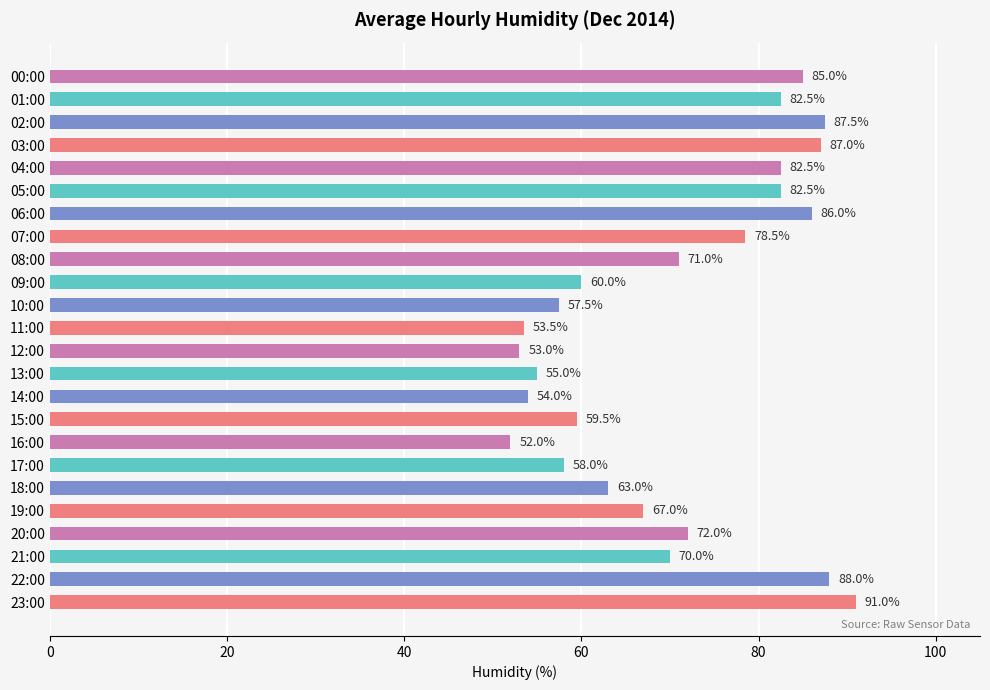

Between 08:00 and 20:00, which is larger?

20:00